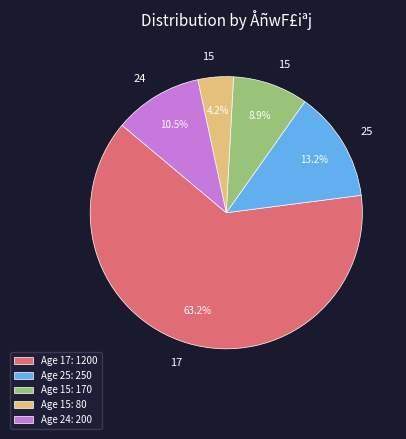

Rank the categories by value from lowest to highest.

Age 15: 80, Age 15: 170, Age 24: 200, Age 25: 250, Age 17: 1200